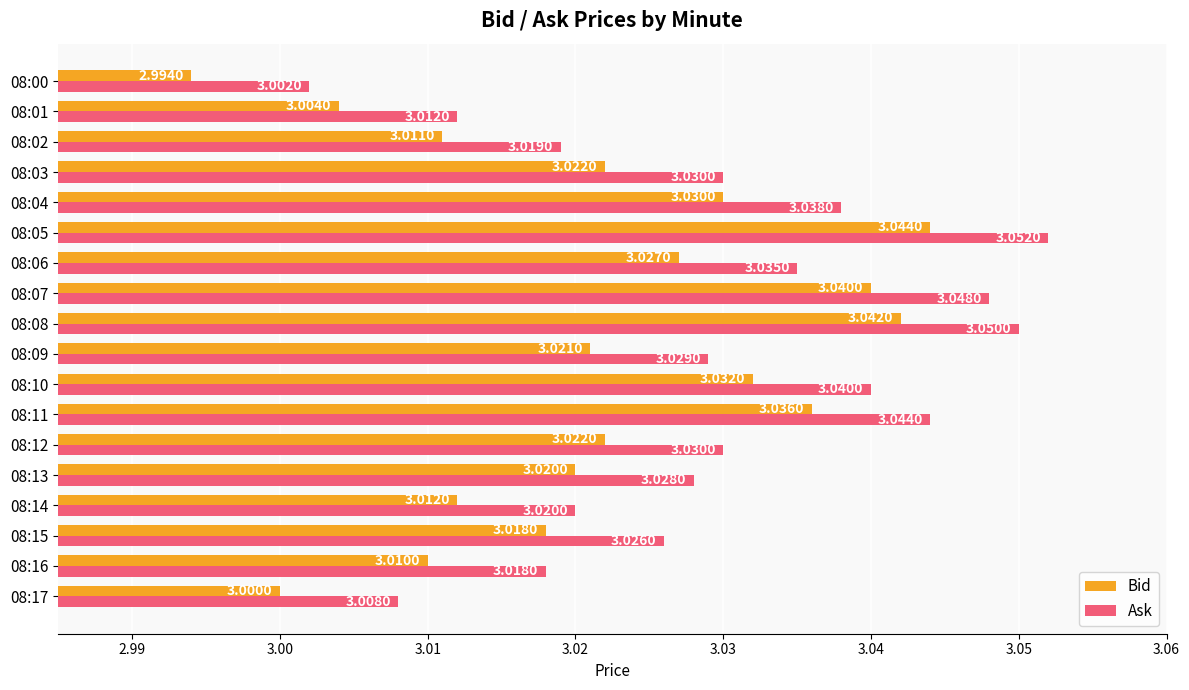

List the series in order of their overall mean, highest first.

Ask, Bid